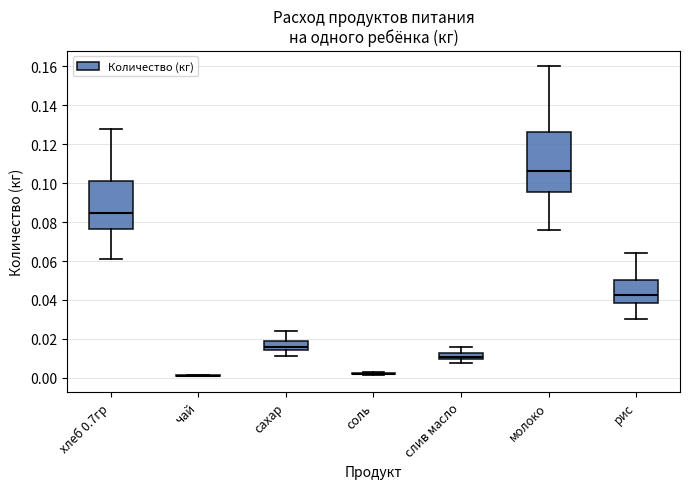

Reading left to right, transcribe this box plot: for each box, give where its median line is, the range the box spans, and where its two whiskers end, as read against the y-axis. The values are not printed on the chart, so give them approximately, as read against the axis.

хлеб 0.7гр: median 0.084, box 0.076 to 0.102, whiskers 0.060 to 0.128
чай: box collapsed to a line at 0.002, whiskers 0.000 to 0.002
сахар: median 0.016, box 0.014 to 0.018, whiskers 0.012 to 0.024
соль: box collapsed to a line at 0.002, whiskers 0.002 to 0.004
слив масло: median 0.010 (just above the box's lower edge), box 0.010 to 0.012, whiskers 0.008 to 0.016
молоко: median 0.106, box 0.096 to 0.126, whiskers 0.076 to 0.160
рис: median 0.042, box 0.038 to 0.050, whiskers 0.030 to 0.064